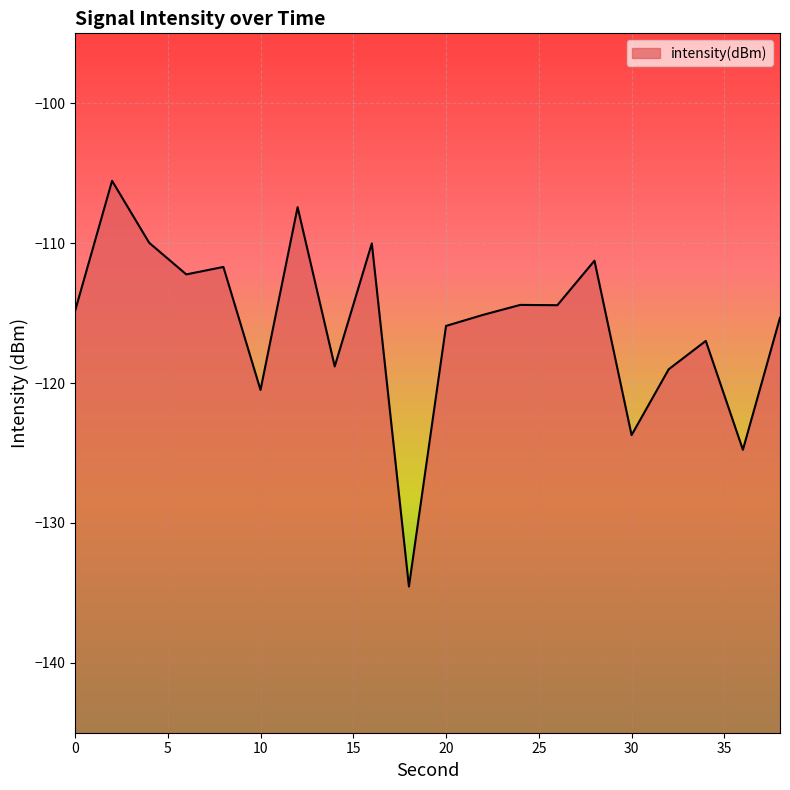

True or false: there are more than 0 points higher than both neighbors.

True